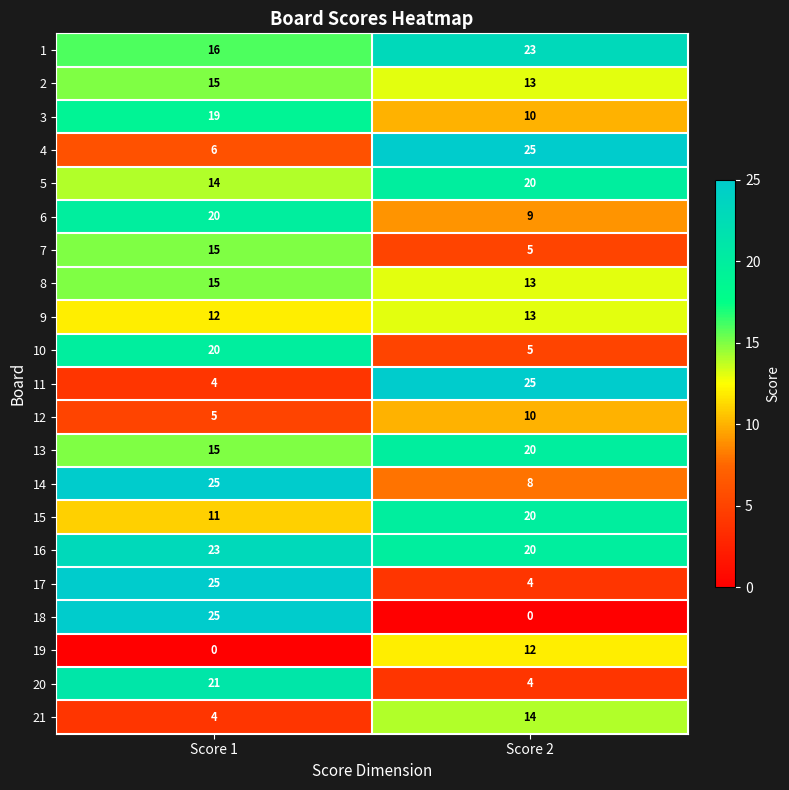

What value does the 9 series have at Score 2?

13